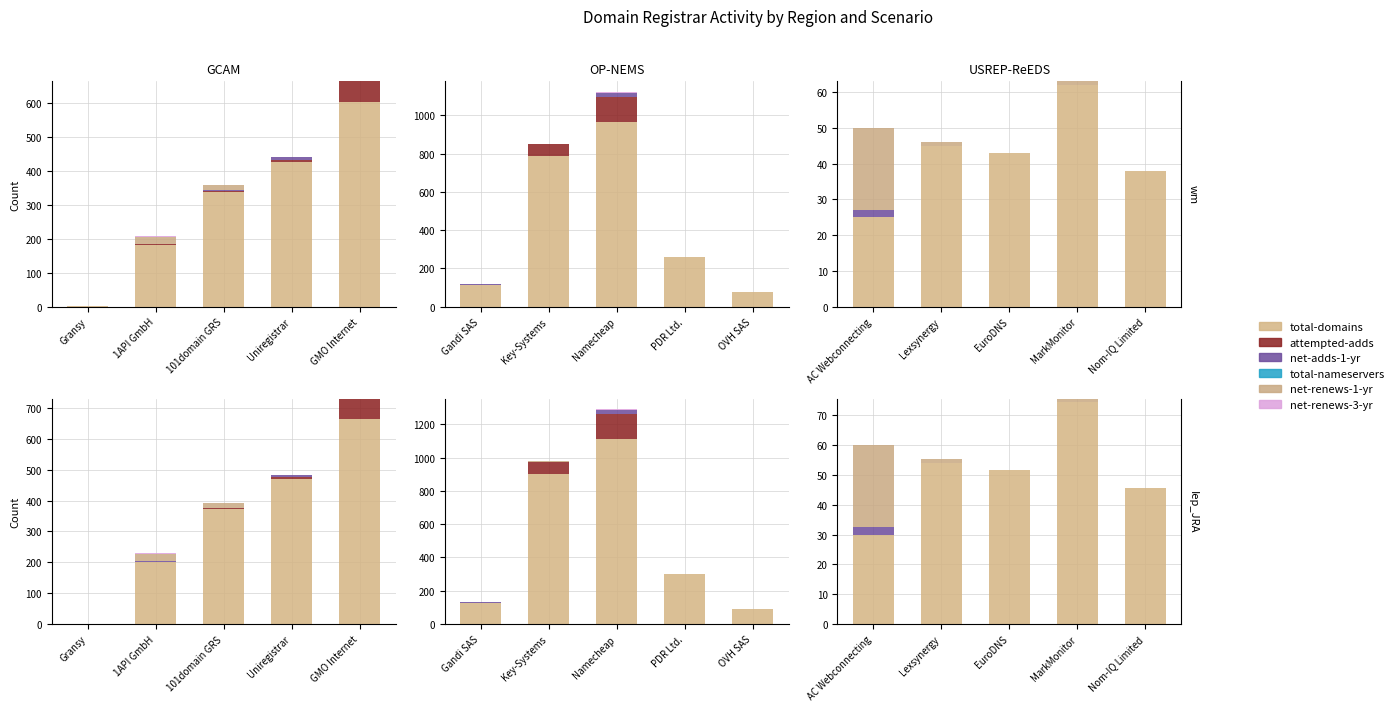

The net-adds-1-yr series shows 0.0 at Lexsynergy. True or false?

True